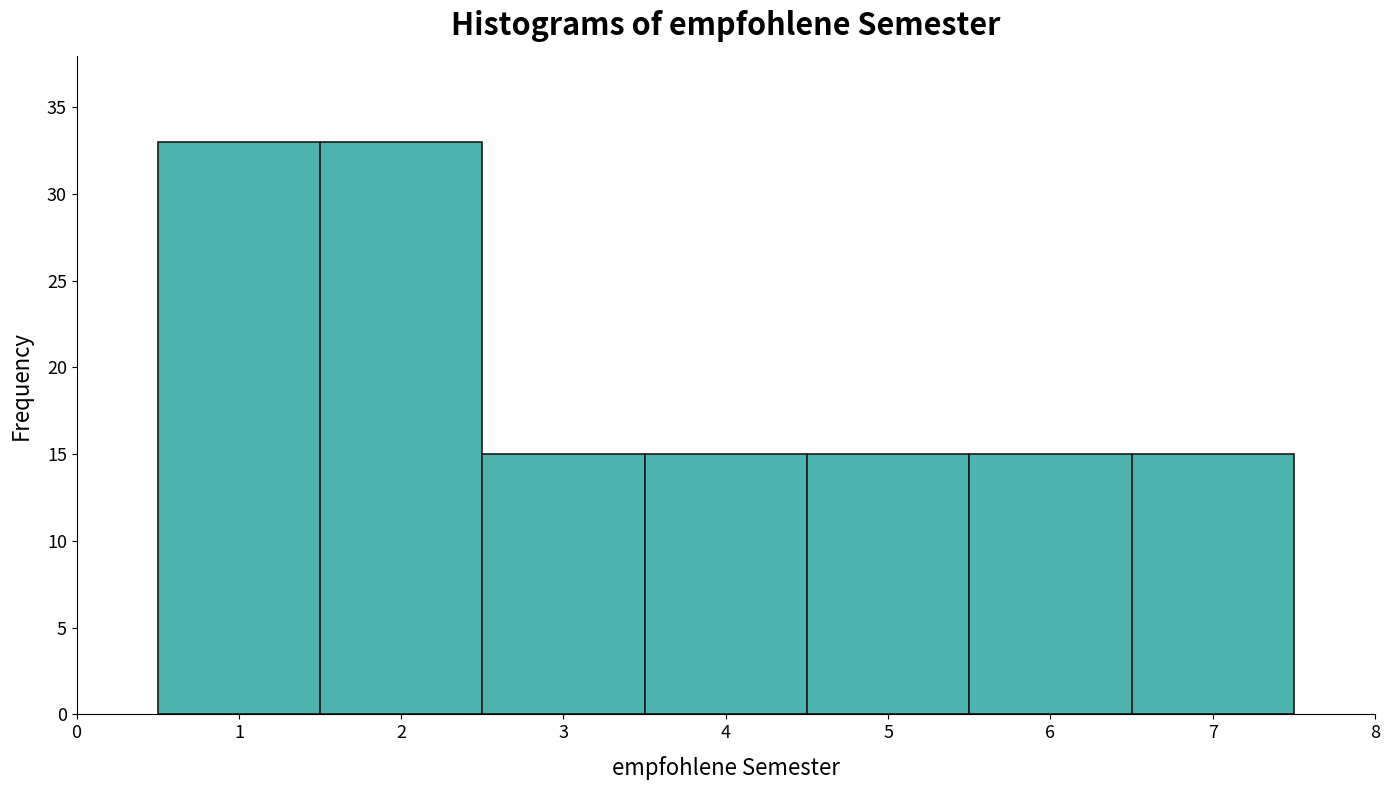

Reading left to right, list every bar in this chart as the range it spans on the x-axis followed by its height. The values are not printed on the chart, so give them approximately, as read against the axis.

0.5 to 1.5: 33
1.5 to 2.5: 33
2.5 to 3.5: 15
3.5 to 4.5: 15
4.5 to 5.5: 15
5.5 to 6.5: 15
6.5 to 7.5: 15